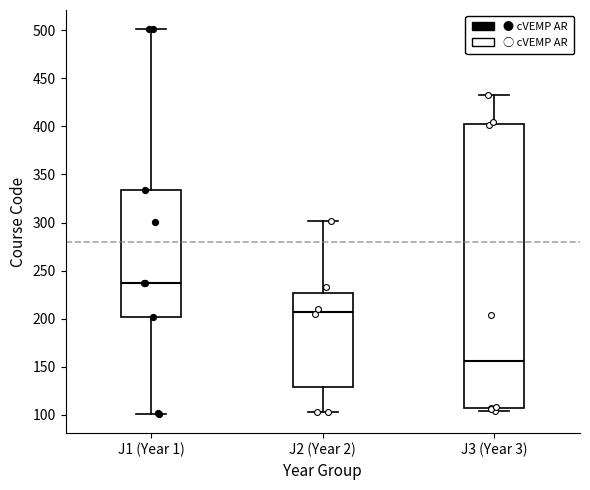

Which box is the tallest, from its lower edge to its upper edge?

J3 (Year 3)